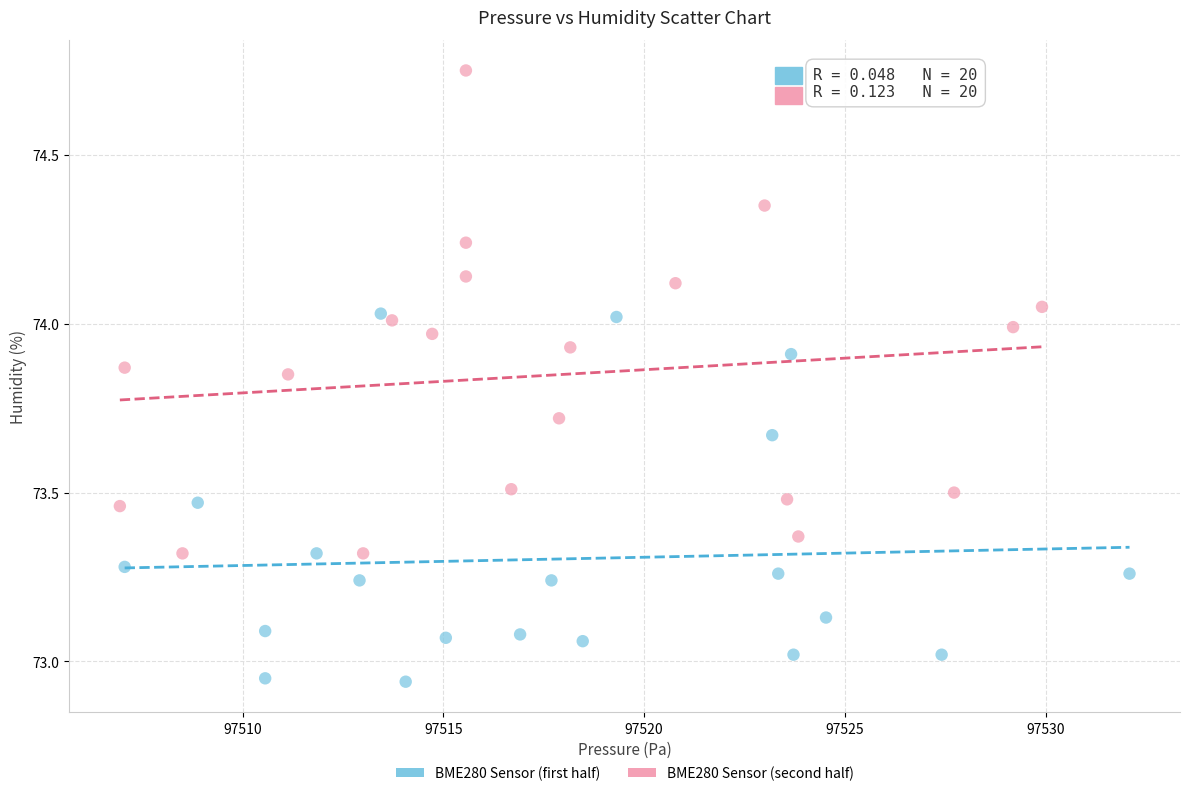

Which series reaches the maximum Y coordinate?

BME280 Sensor (second half)